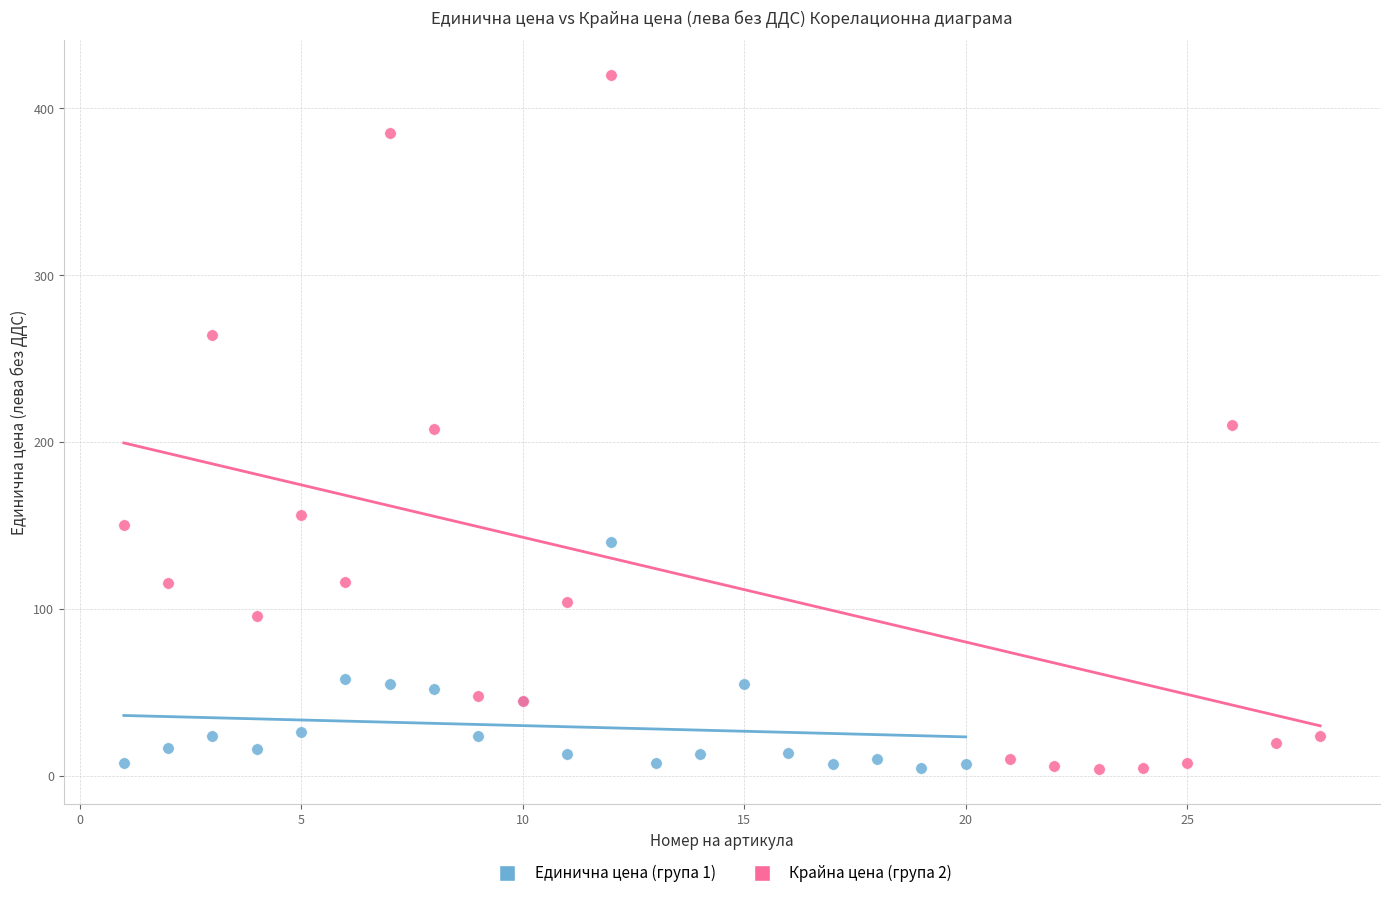

Which series has the largest Y range (max minus min)?

Крайна цена (група 2)